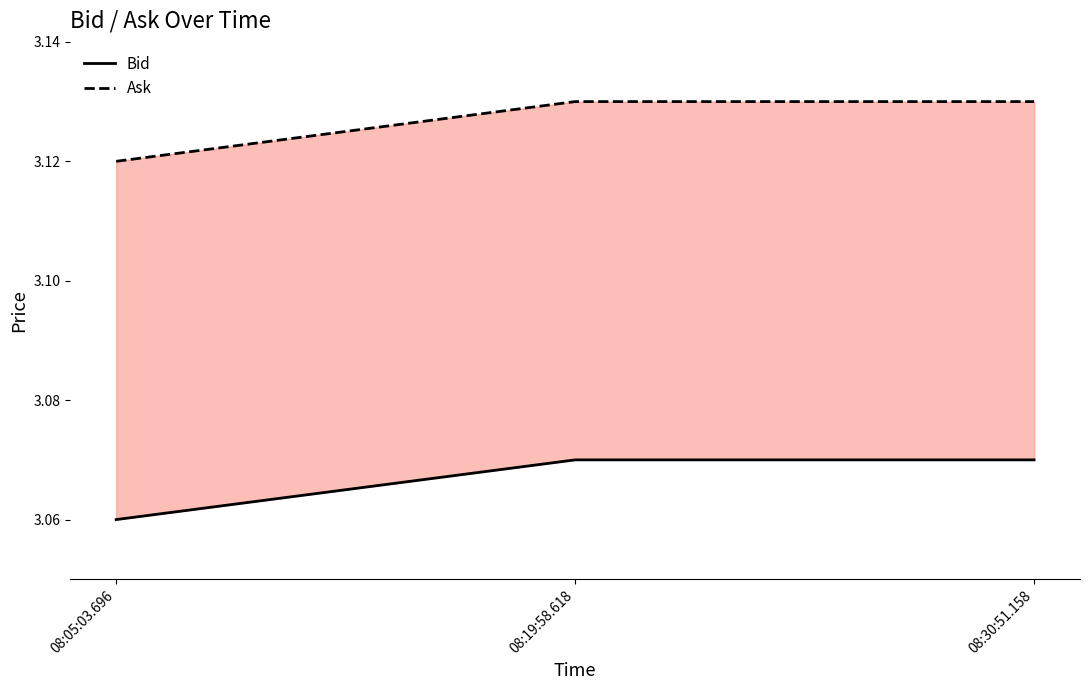

What is the maximum value for Ask?

3.1